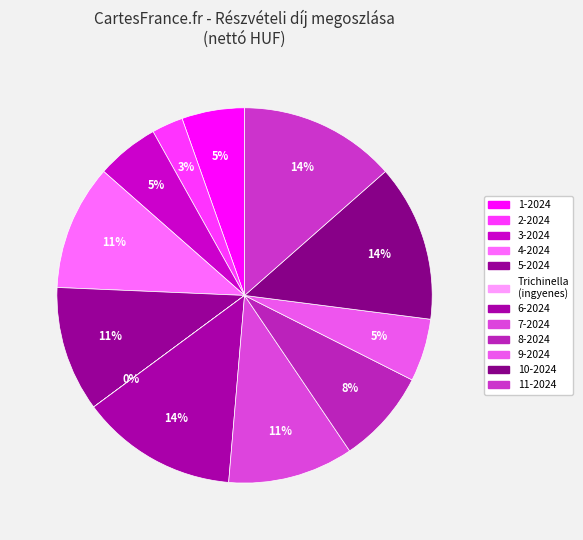

Rank the categories by value from lowest to highest.

Trichinella, 2-2024, 1-2024, 3-2024, 9-2024, 8-2024, 4-2024, 5-2024, 7-2024, 6-2024, 10-2024, 11-2024